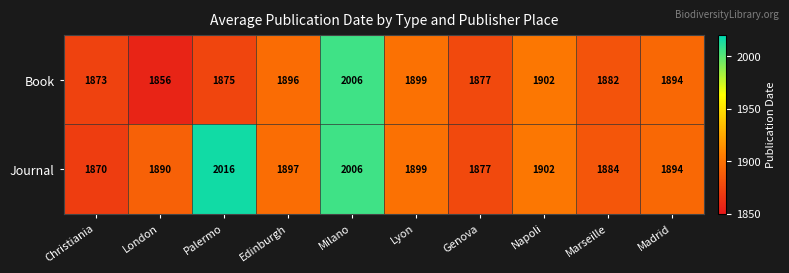

Reading left to right, what are all the values shown in this chart?

Book: 1873	1856	1875	1896	2006	1899	1877	1902	1882	1894
Journal: 1870	1890	2016	1897	2006	1899	1877	1902	1884	1894